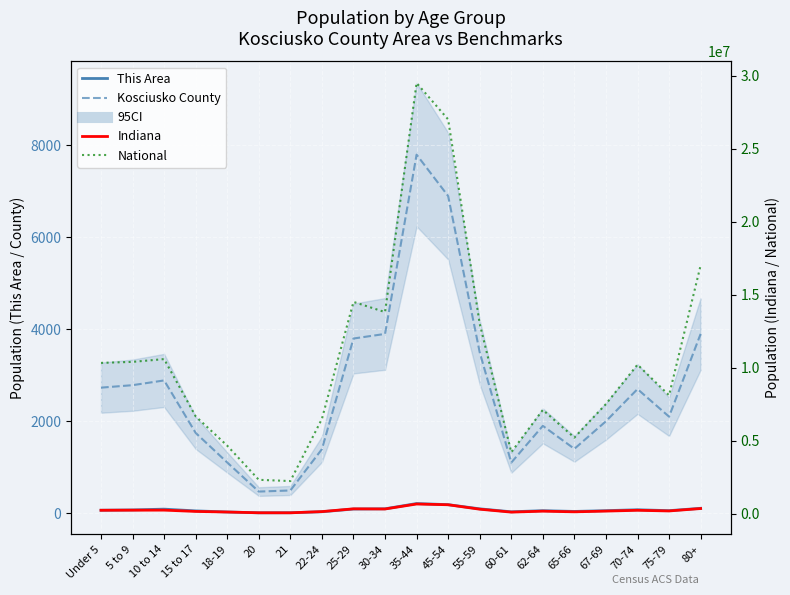

Is it true that Indiana equals 151959 at 80+?

False